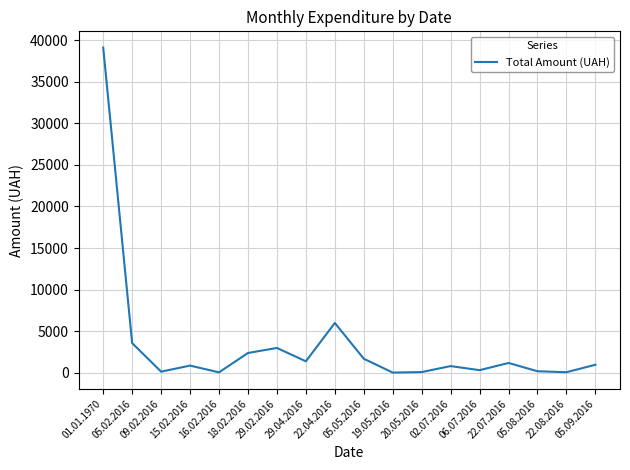

What is the difference between the maximum and minimum values?

39054.6